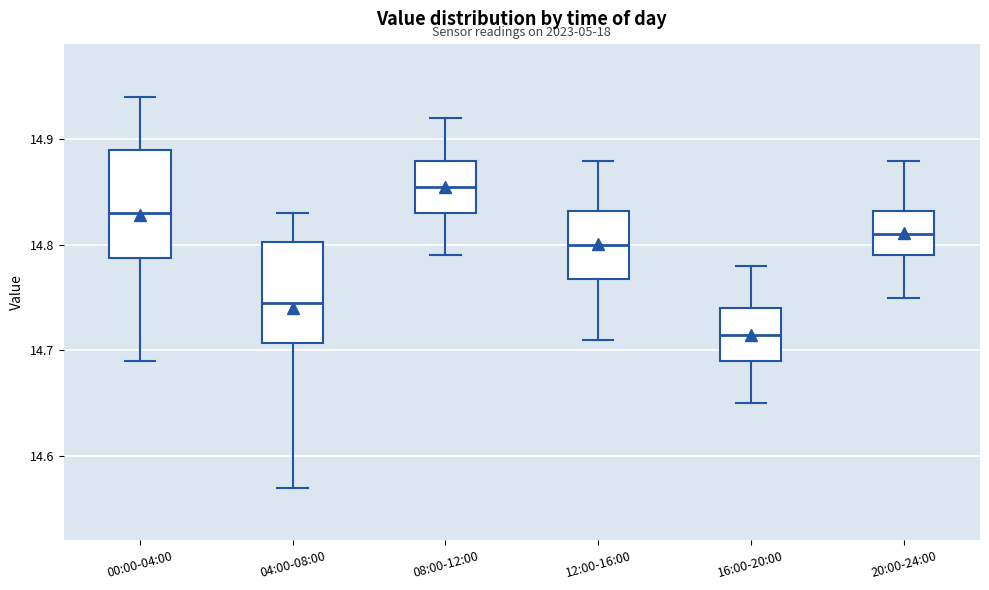

Which box's median line is the lowest?

16:00-20:00